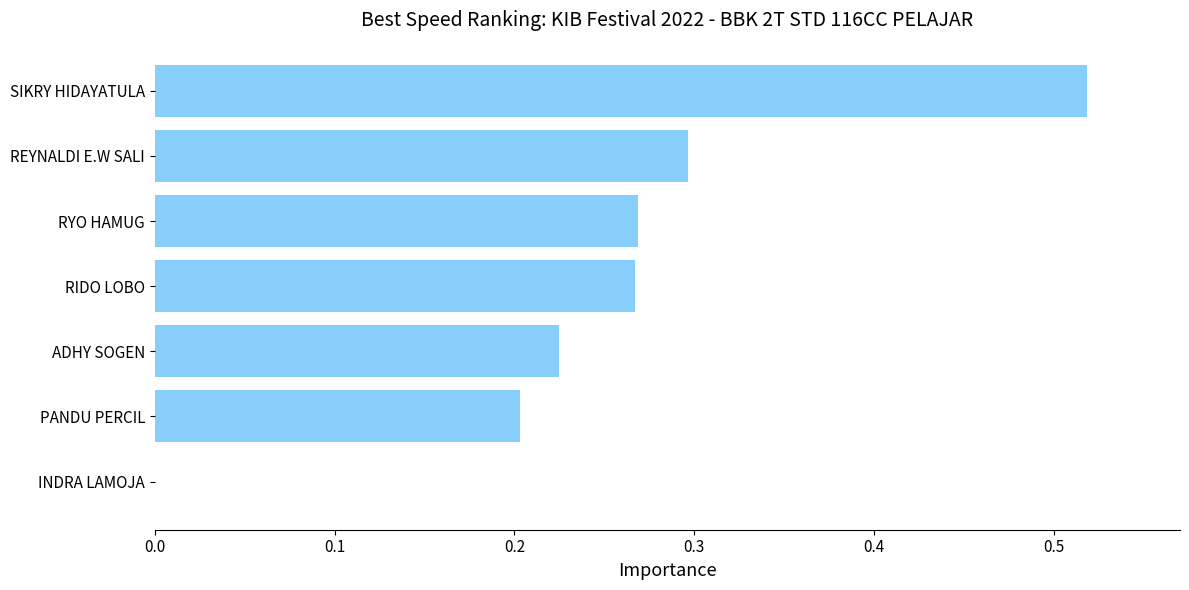

Which has a higher value, SIKRY HIDAYATULA or RIDO LOBO?

SIKRY HIDAYATULA